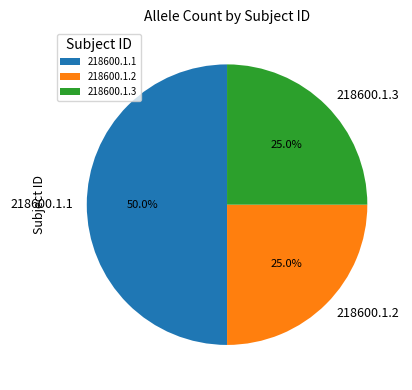

What portion of the pie excludes 218600.1.1?

50.0%